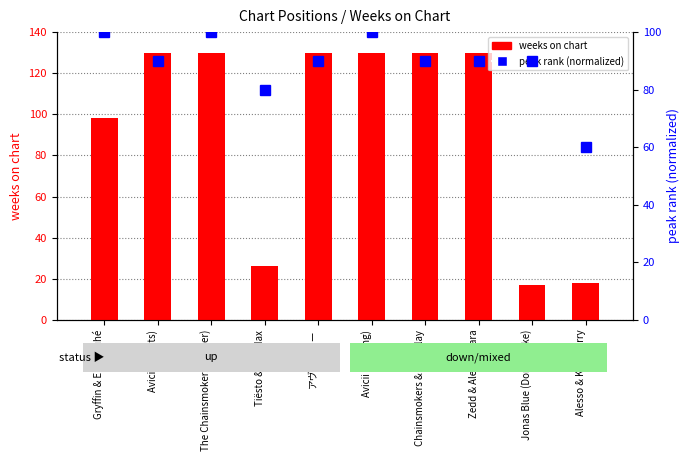

True or false: peak rank (normalized) has a value of 175 at The Chainsmokers (Closer).

False